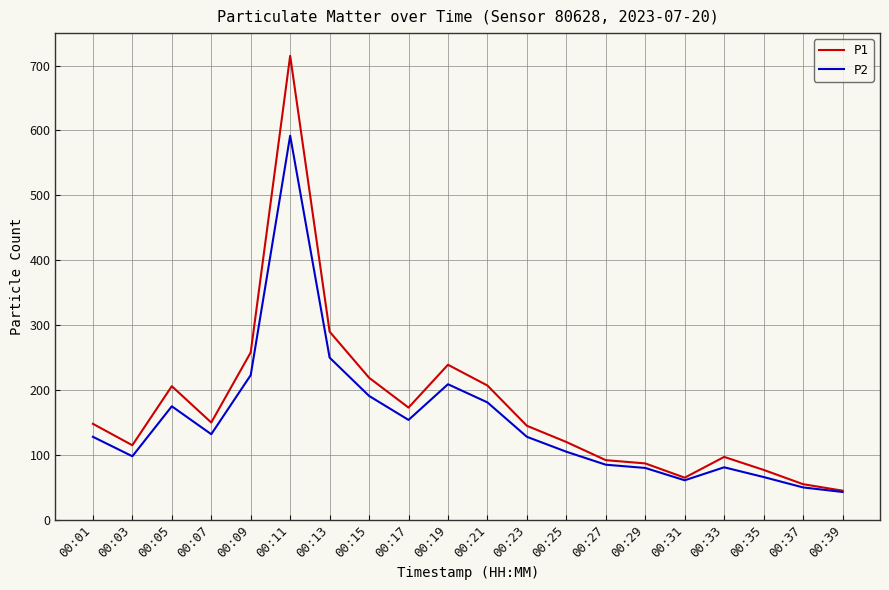

Is it true that P1 equals 244 at 00:23?

False